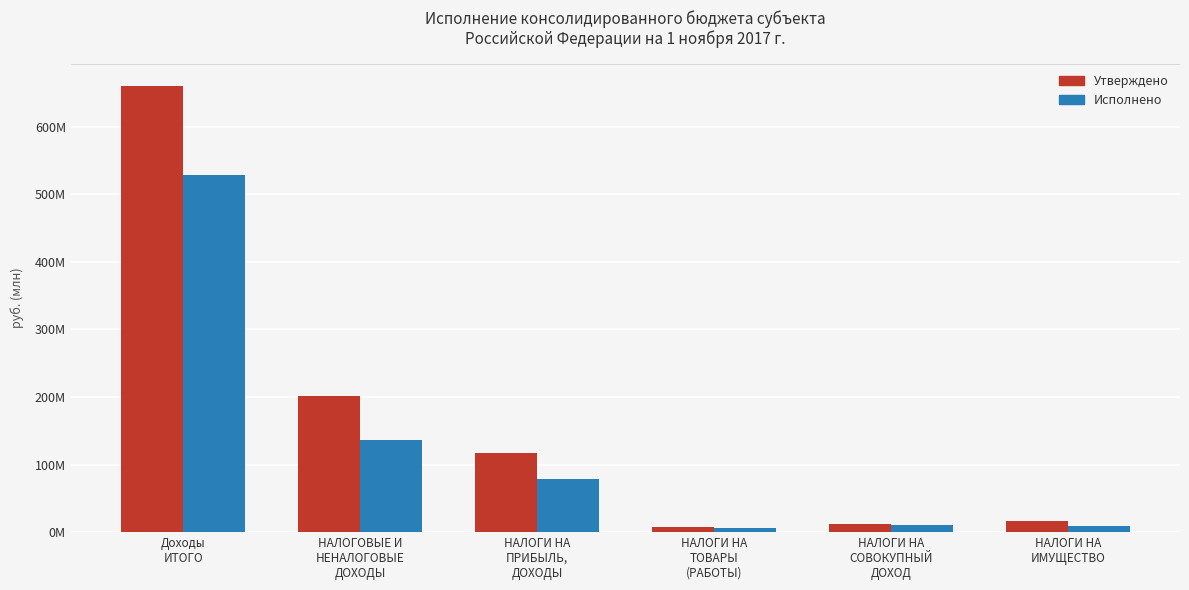

Does the chart contain any negative values?

No